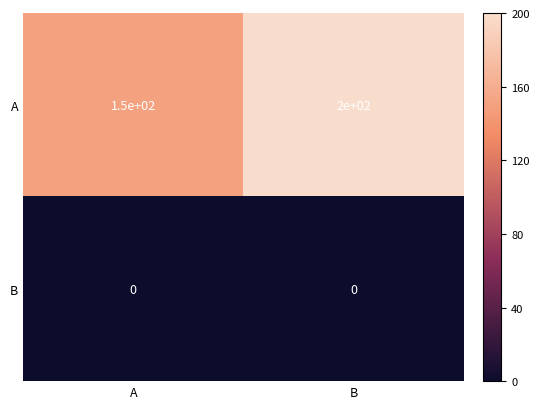

How many categories are shown in the chart?

2